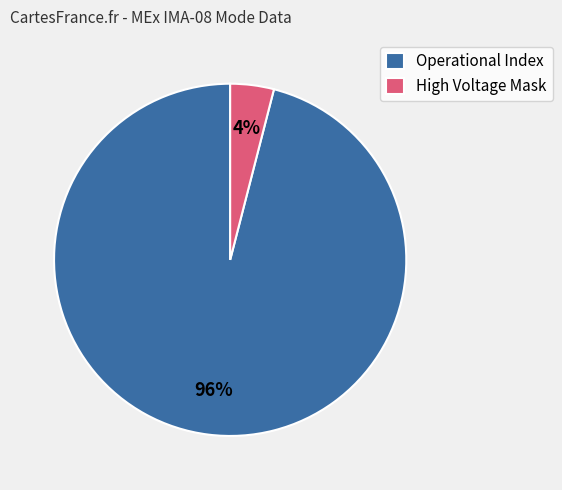

What is the majority slice?

Operational Index